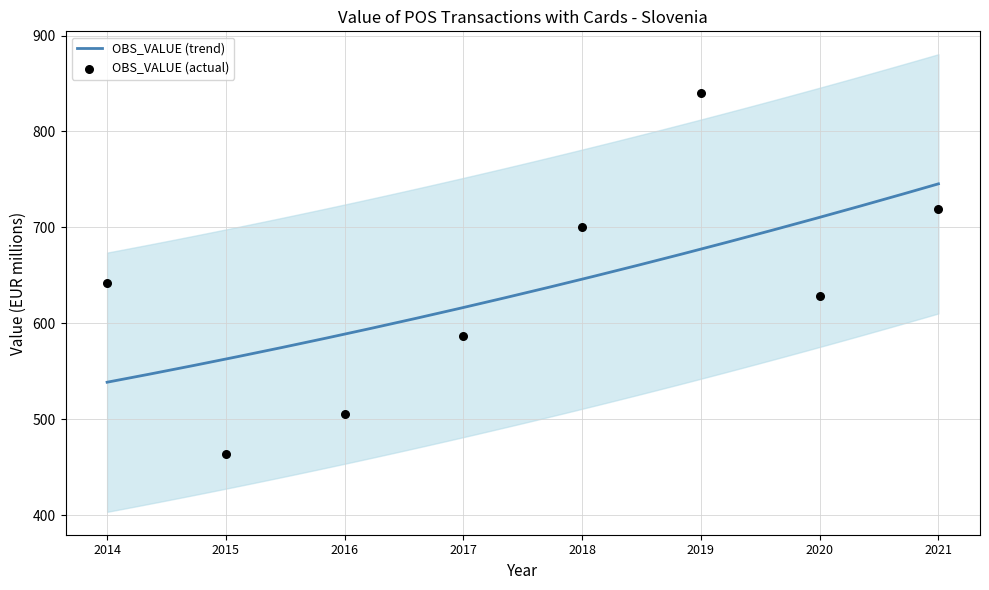

Between 2020 and 2017, which is larger?

2020